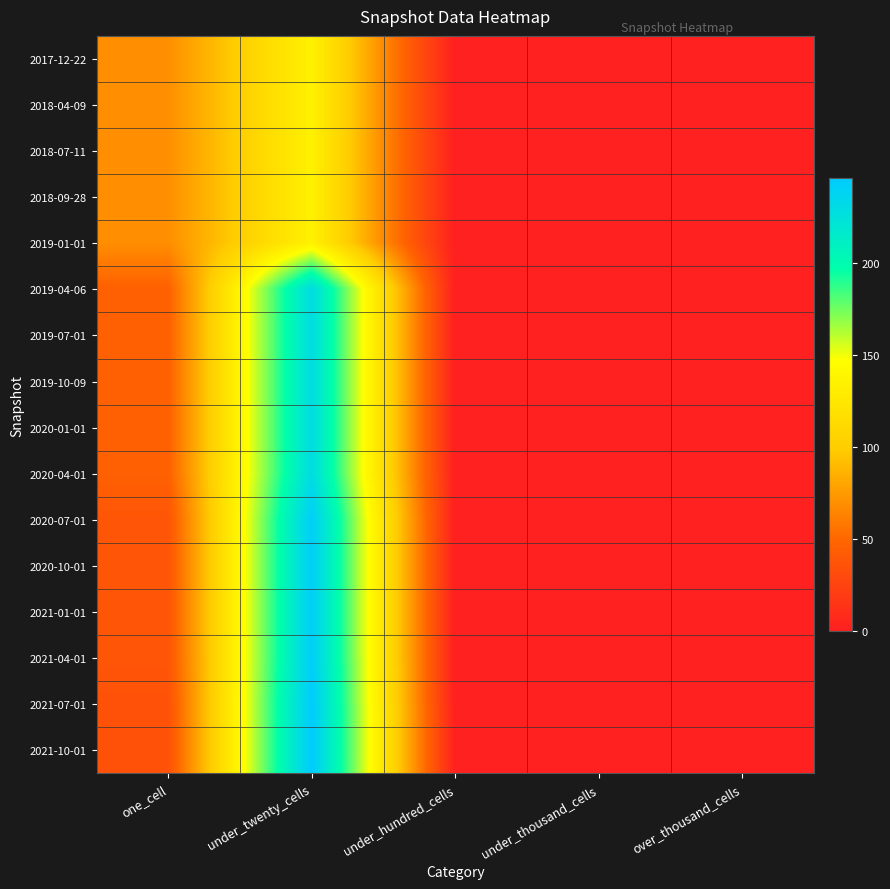

At which category is the sum across all series the highest?

under_twenty_cells